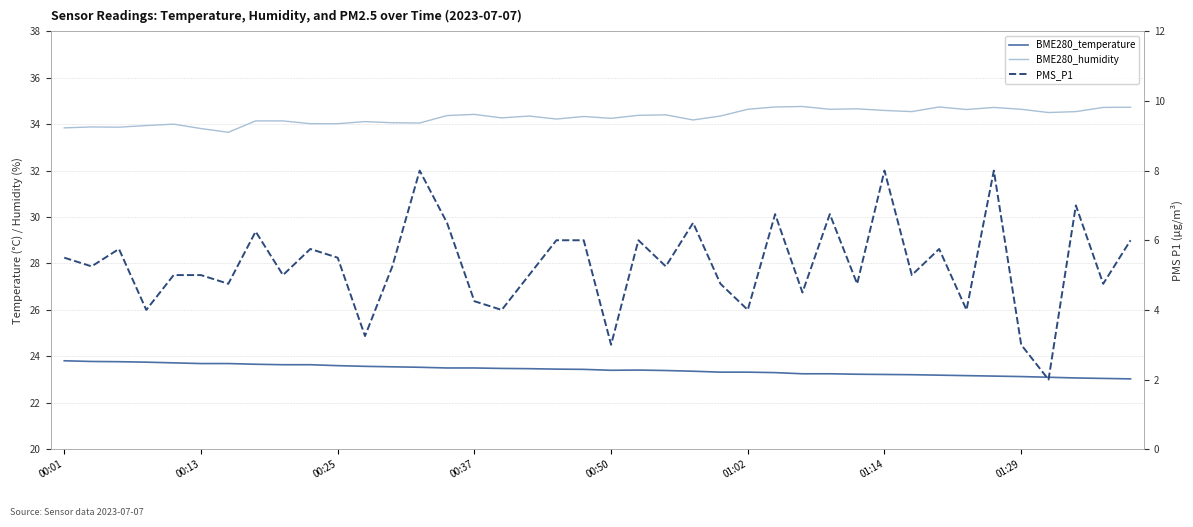

Reading left to right, extract all data points from this chart.

BME280_temperature: 23.8	23.8	23.8	23.8	23.7	23.7	23.7	23.7	23.6	23.6	23.6	23.6	23.6	23.5	23.5	23.5	23.5	23.5	23.4	23.4	23.4	23.4	23.4	23.4	23.3	23.3	23.3	23.2	23.2	23.2	23.2	23.2	23.2	23.2	23.1	23.1	23.1	23.1	23.1	23.0
BME280_humidity: 33.8	33.9	33.9	33.9	34.0	33.8	33.6	34.1	34.1	34.0	34.0	34.1	34.1	34.0	34.4	34.4	34.3	34.4	34.2	34.3	34.2	34.4	34.4	34.2	34.4	34.6	34.7	34.8	34.6	34.7	34.6	34.5	34.7	34.6	34.7	34.6	34.5	34.5	34.7	34.7
PMS_P1: 5.5	5.2	5.8	4.0	5.0	5.0	4.8	6.2	5.0	5.8	5.5	3.2	5.2	8.0	6.5	4.2	4.0	5.0	6.0	6.0	3.0	6.0	5.2	6.5	4.8	4.0	6.8	4.5	6.8	4.8	8.0	5.0	5.8	4.0	8.0	3.0	2.0	7.0	4.8	6.0